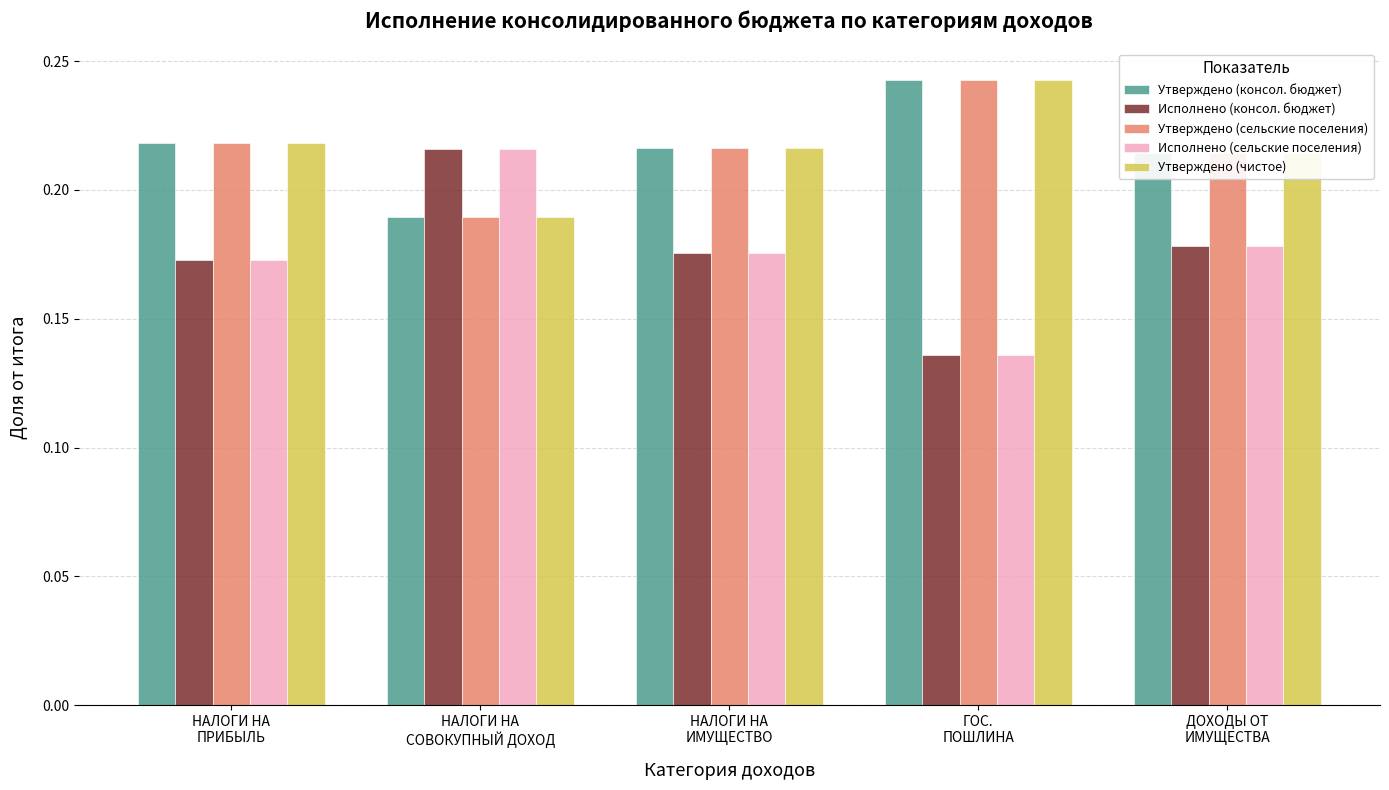

At how many categories does at least one series exceed 0?

5